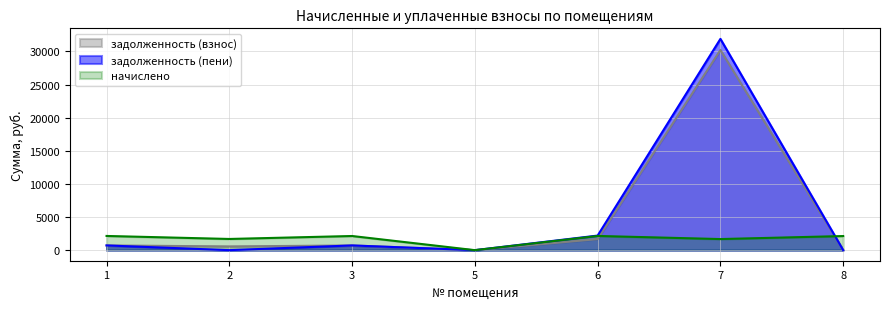

At which category does задолженность (взнос) reach its first local valley?

2